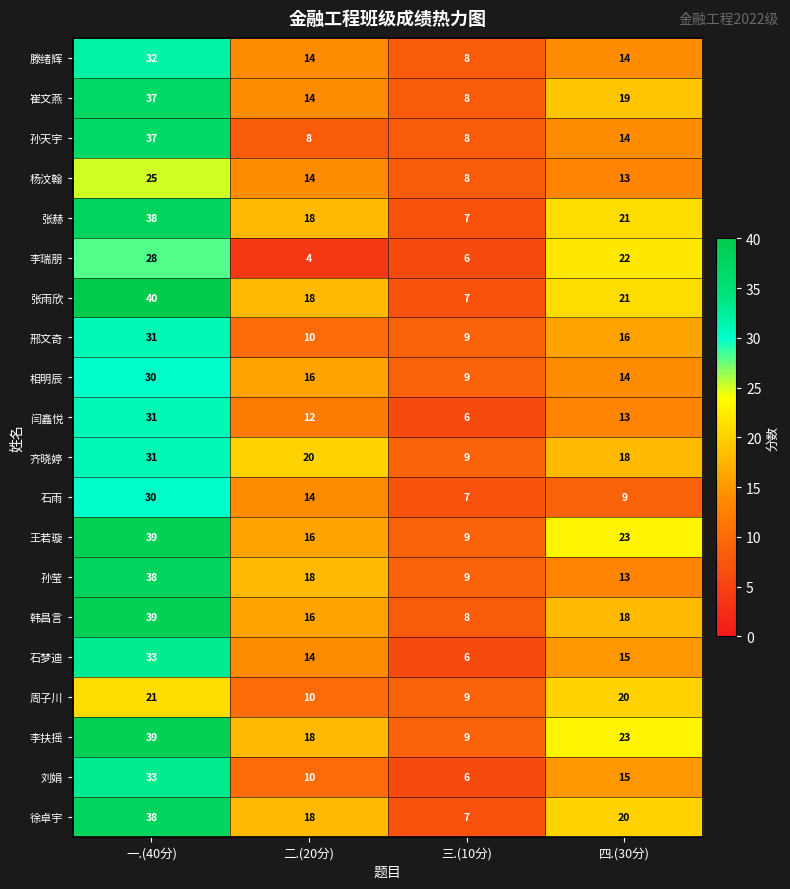

What is the difference between the maximum and minimum values in the 李扶摇 series?

30